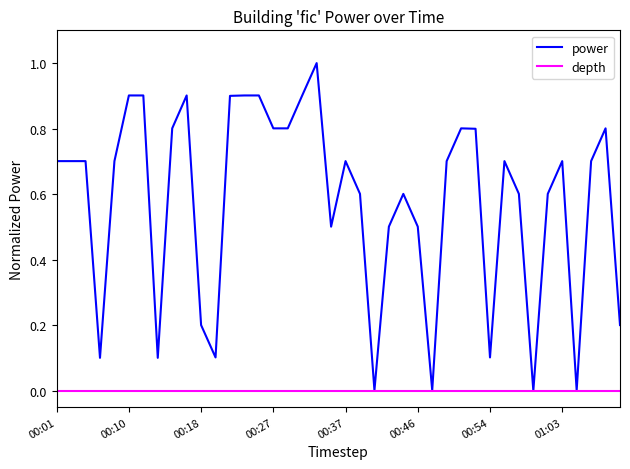

What is the sum of all power values?

23.1